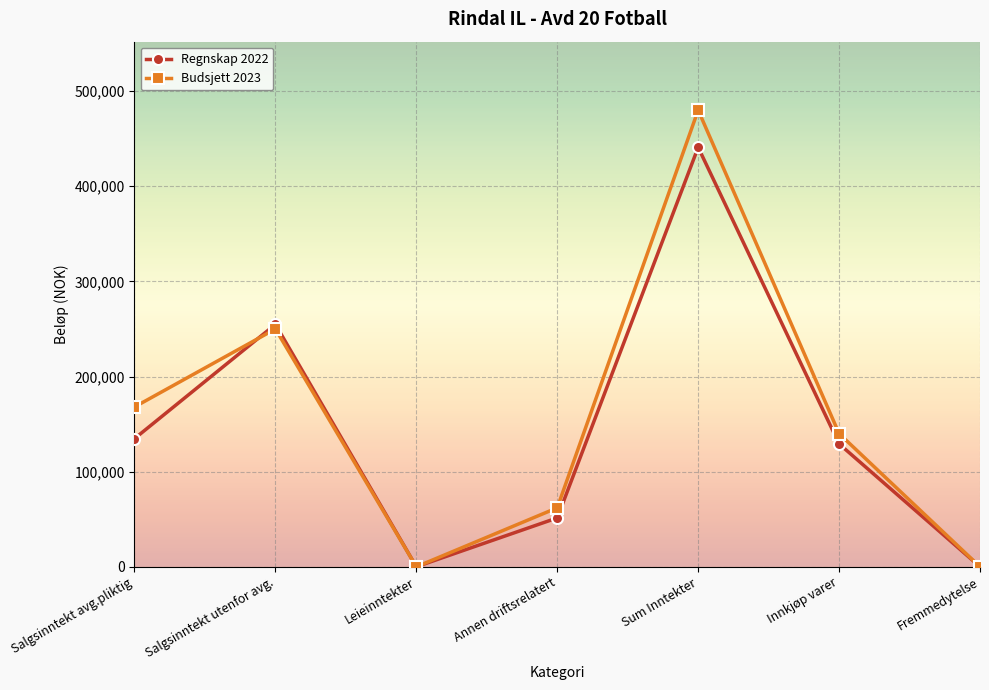

True or false: Regnskap 2022 has a value of 83925.8 at Annen driftsrelatert.

False